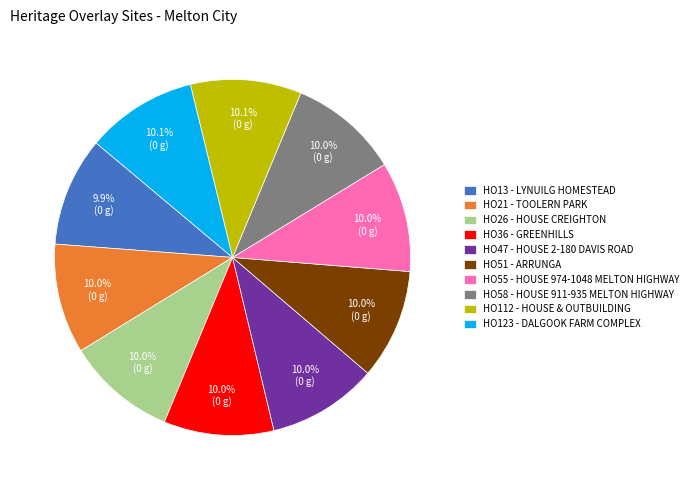

Approximately how many times larger is the value at HO13 - LYNUILG HOMESTEAD compared to HO51 - ARRUNGA?

1.0